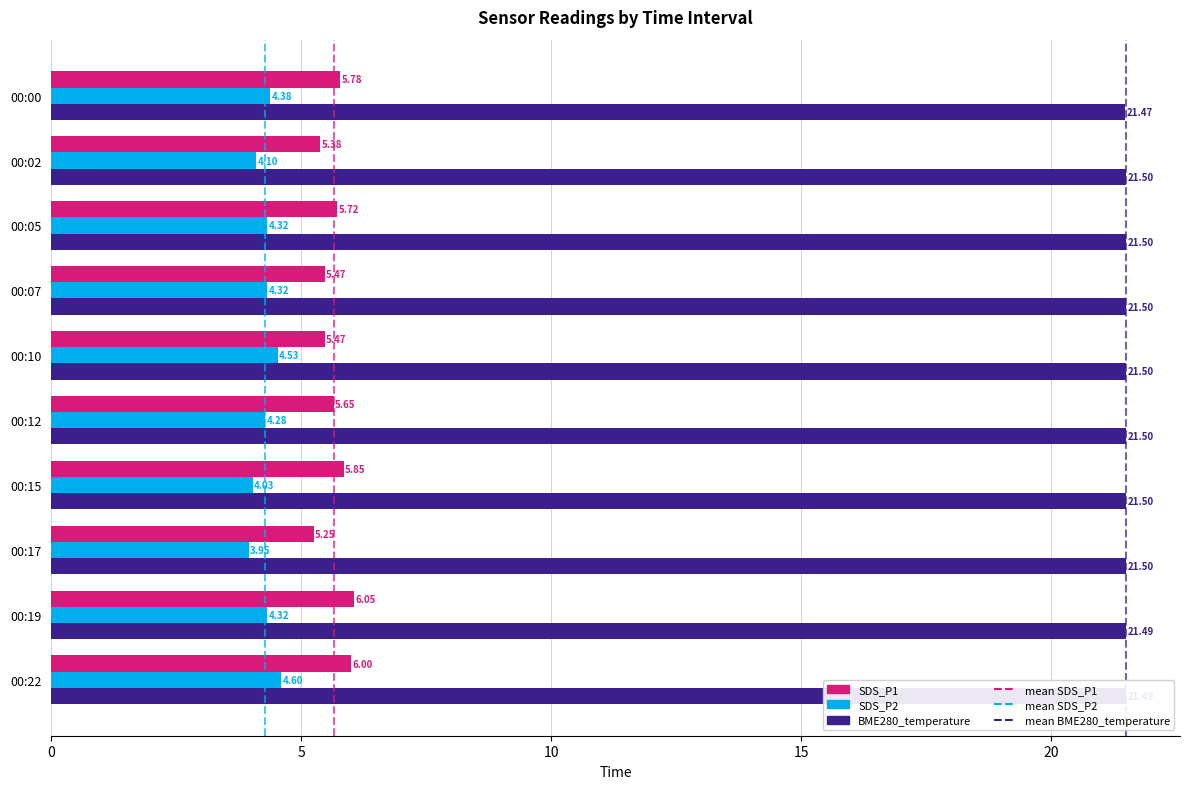

What is the sum of the SDS_P1 values at 00:17 and 00:07?

10.7